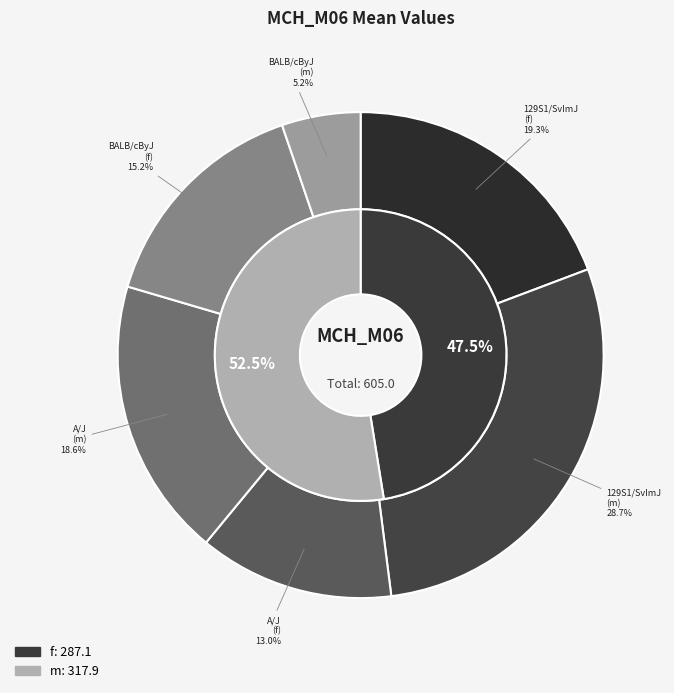

Is 1 the majority of the pie?

No